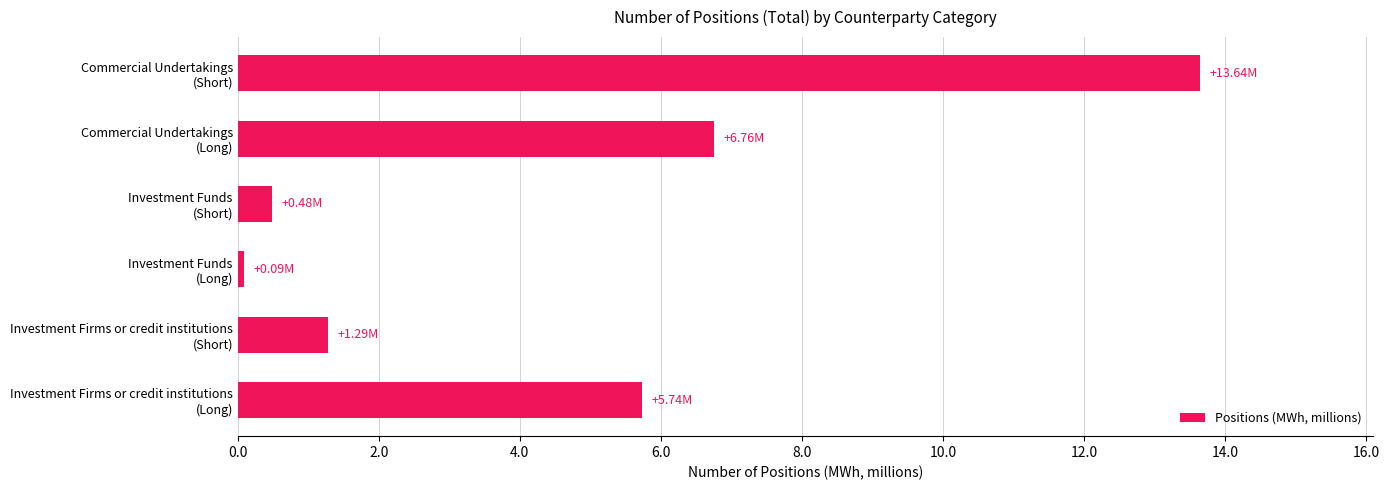

What is the difference between the maximum and second lowest values?

13.2